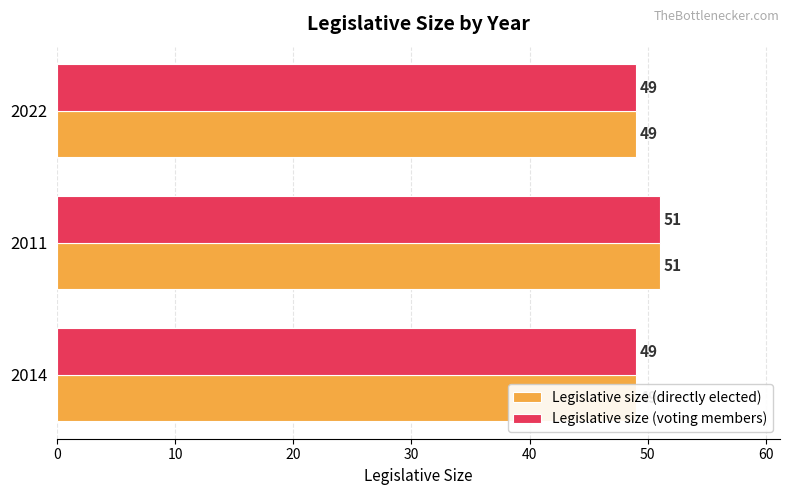

What is the maximum value shown in the chart?

51